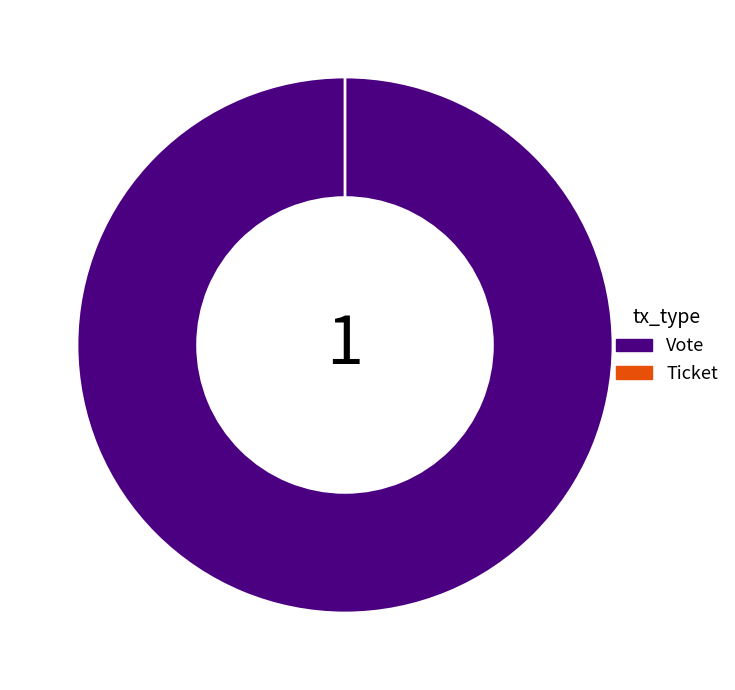

The Vote slice represents 99% of the pie. True or false?

False